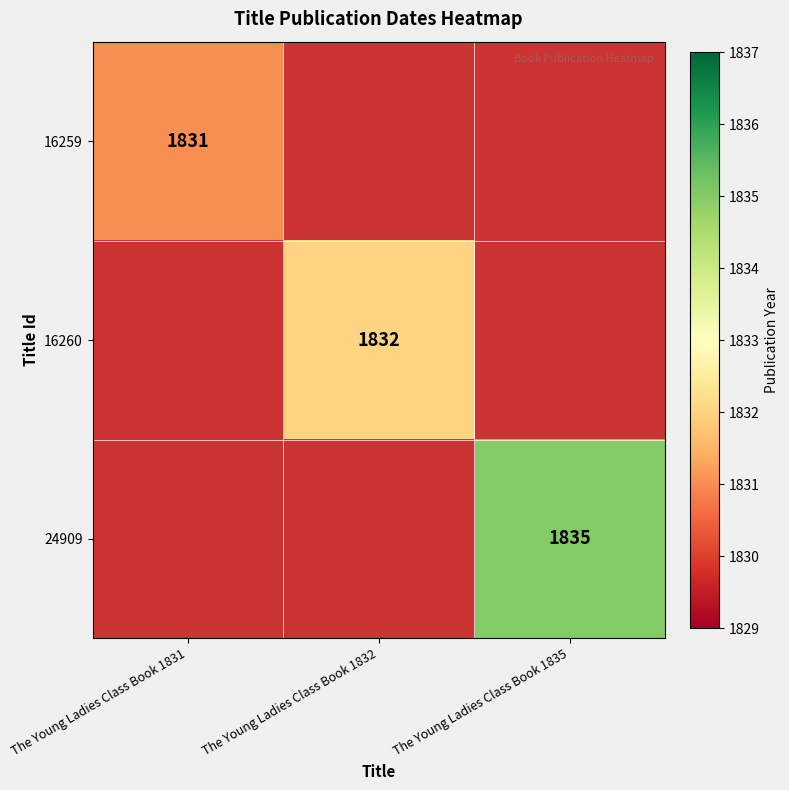

True or false: 24909 has a value of 1835 at The Young Ladies Class Book 1835.

True